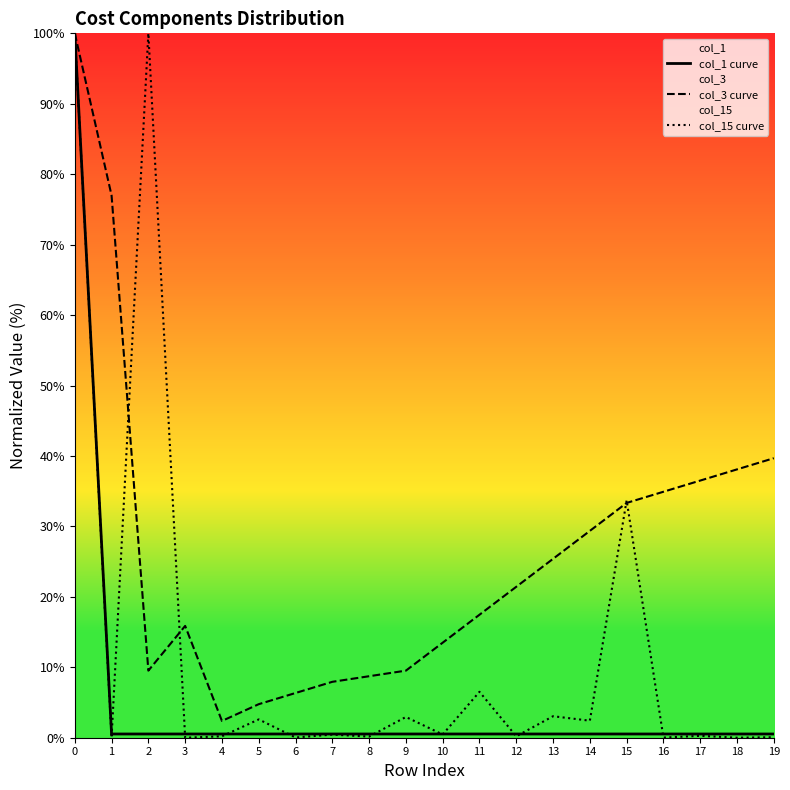

Rank the series at 12 from lowest to highest value.

col_15 curve, col_1 curve, col_3 curve